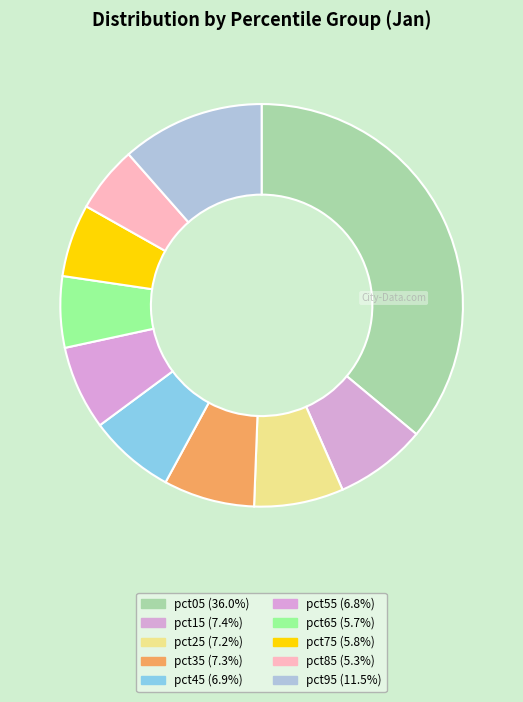

The pct35 slice represents 7% of the pie. True or false?

True